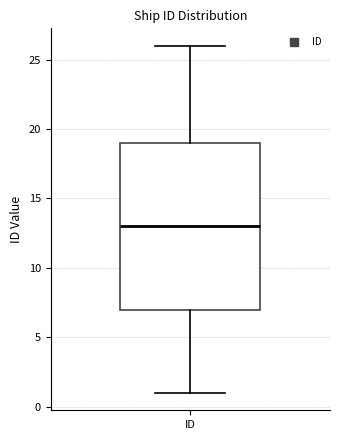

Where does the median line of the box for ID sit on the y-axis? The values are not printed on the chart, so give them approximately, as read against the axis.

13